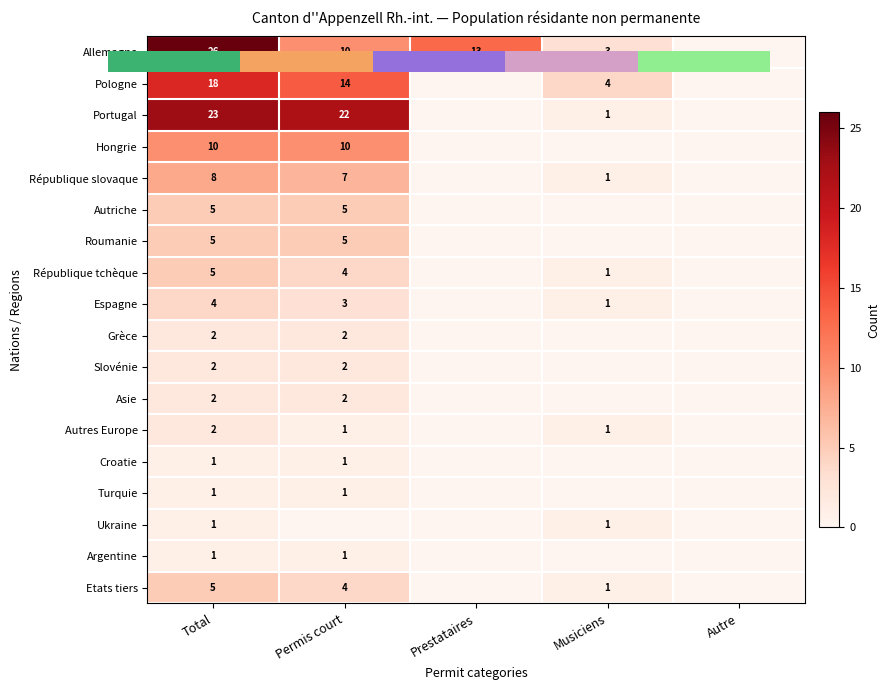

Between Total and Permis court, which series saw the biggest shift?

Allemagne